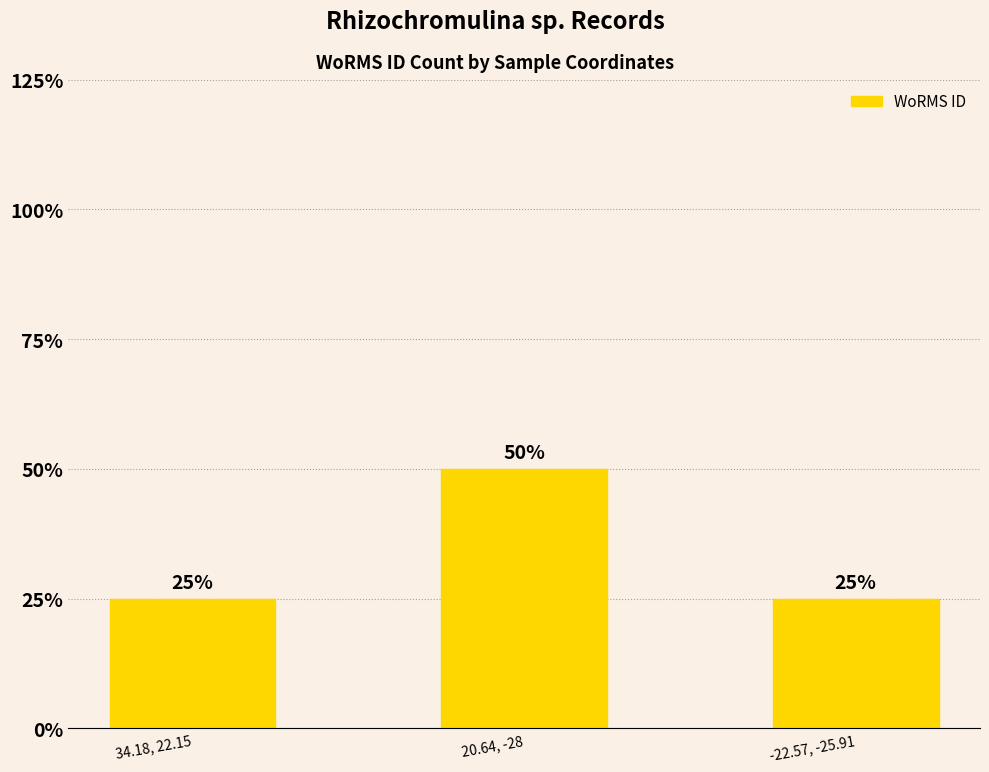

List the labels in order of value, smallest first.

34.18, 22.15, -22.57, -25.91, 20.64, -28